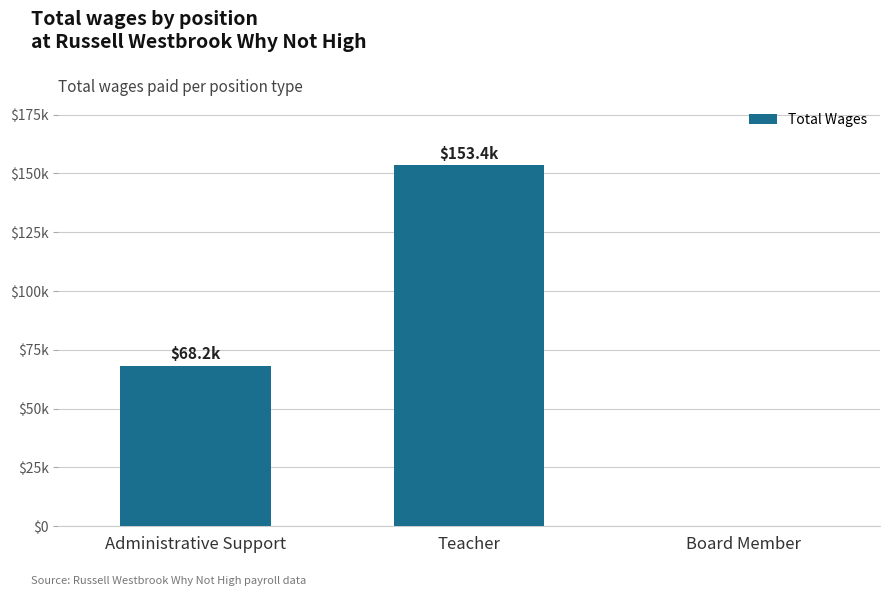

Between Administrative Support and Teacher, which is larger?

Teacher